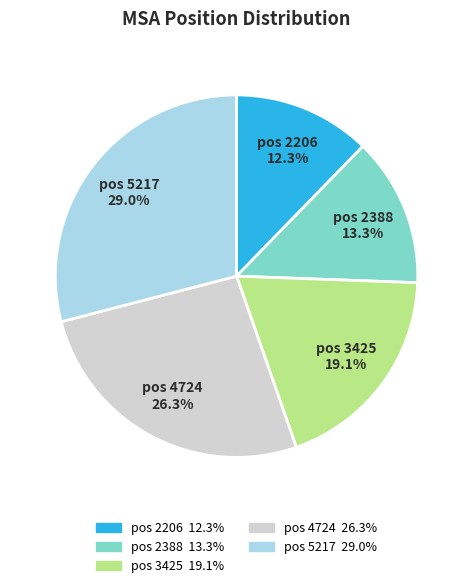

What is the smallest slice in the pie chart?

pos 2206